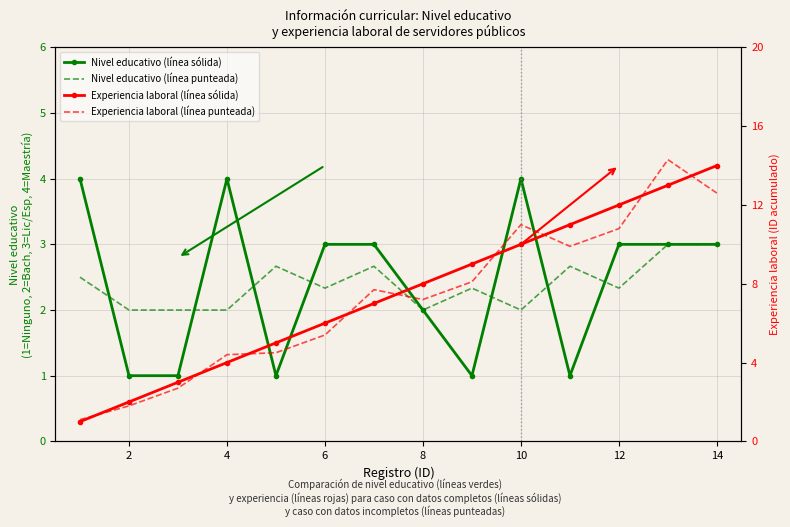

How many data points does each series have?

14